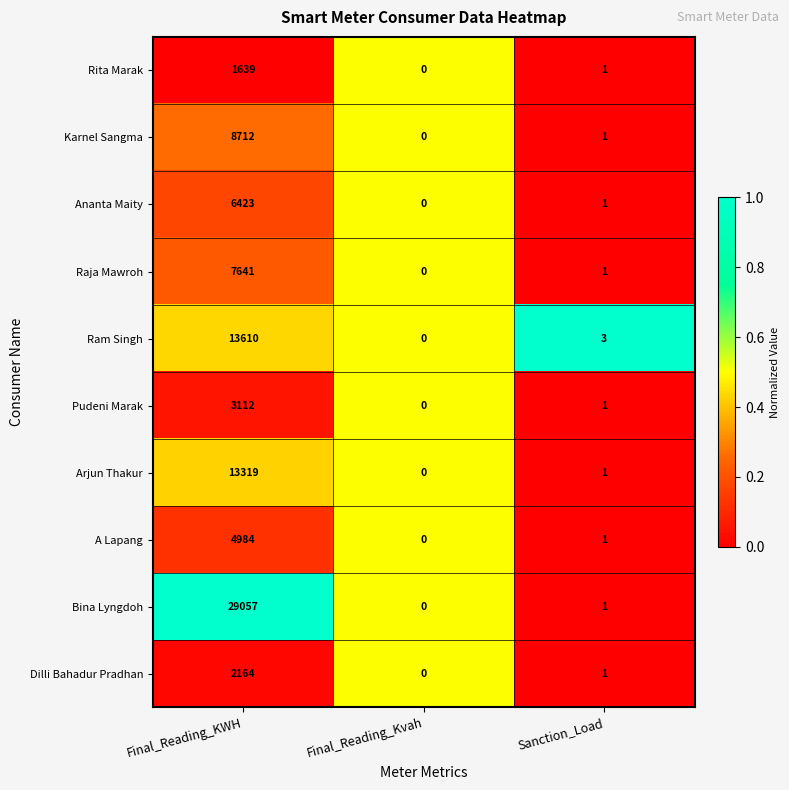

At which label does Ananta Maity first exceed 1?

Final_Reading_KWH